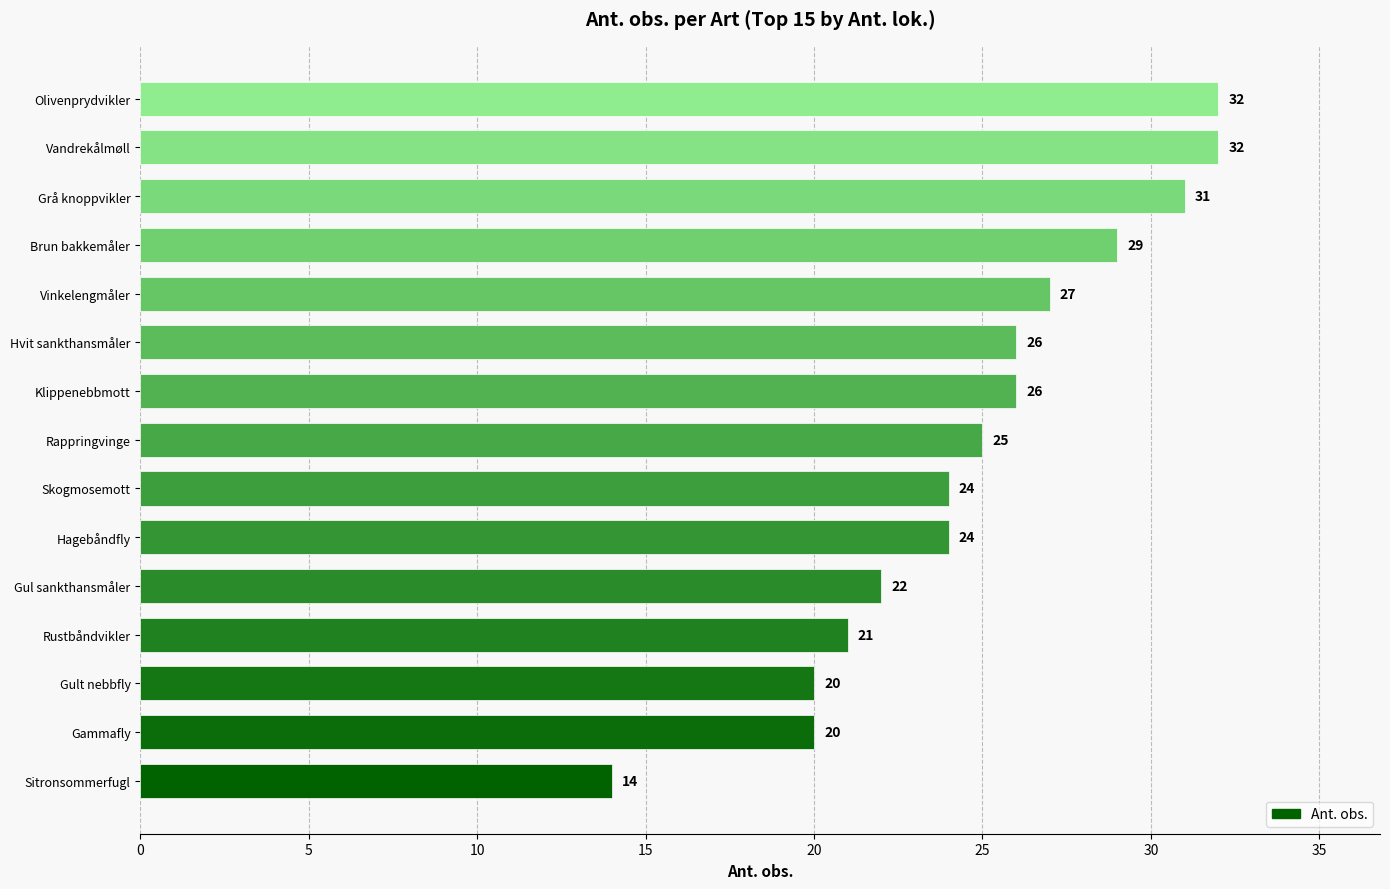

What is the difference between the second highest and second lowest values?

12